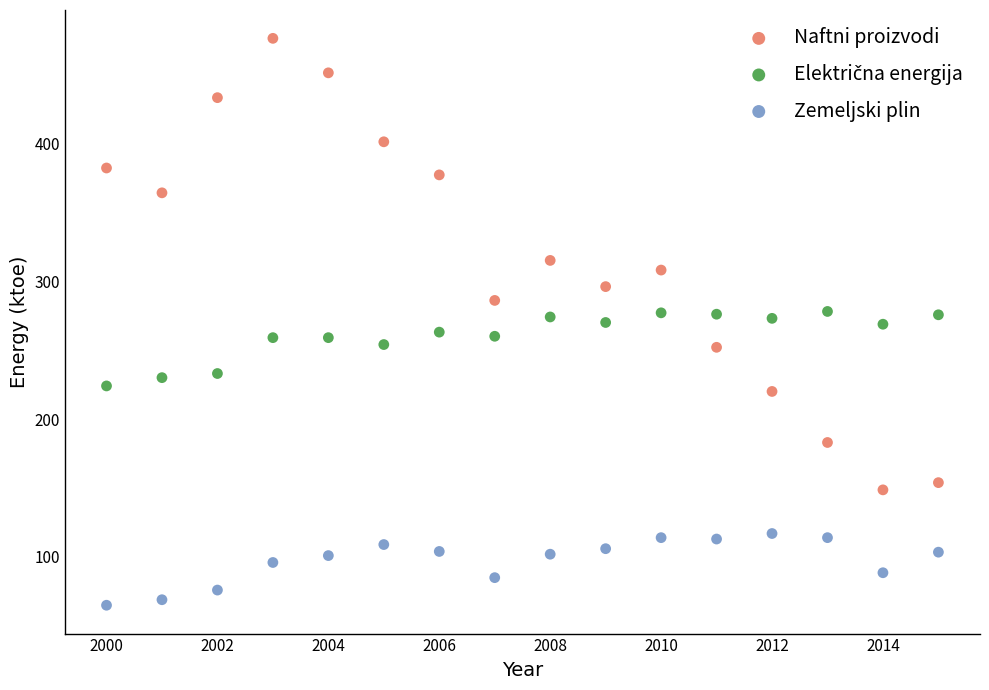

Which series has the widest spread of Y values?

Naftni proizvodi